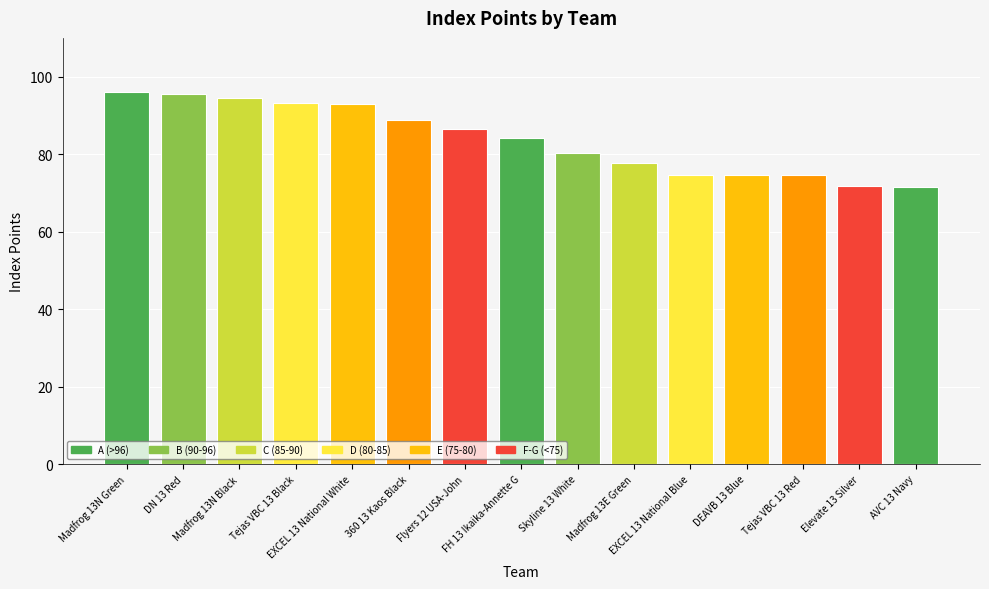

What is the approximate value at DEAVB 13 Blue?

74.5